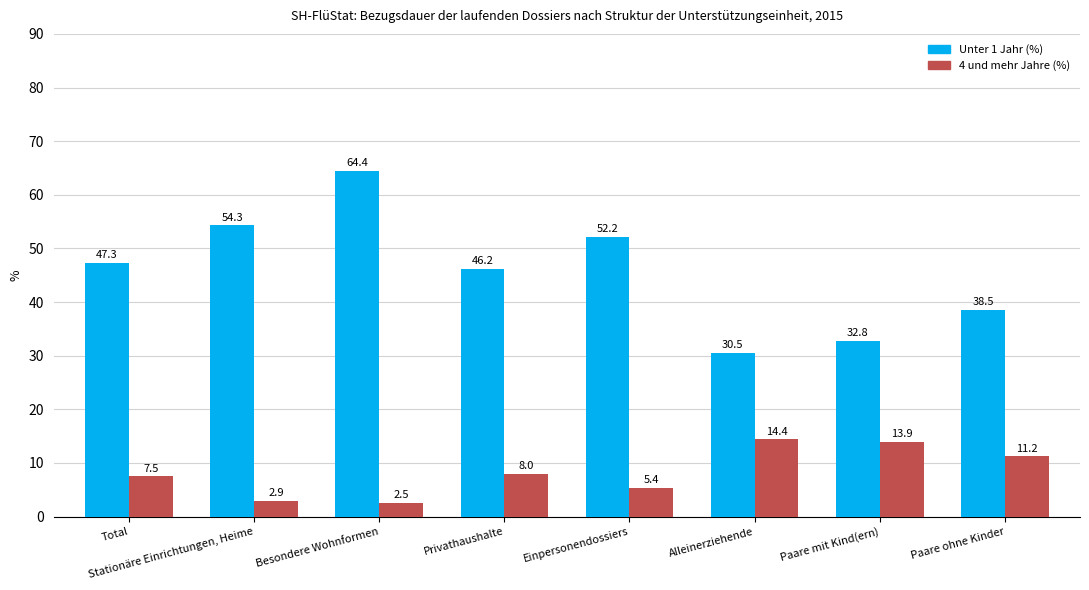

What is the label of the 6th bar from the left?

Alleinerziehende